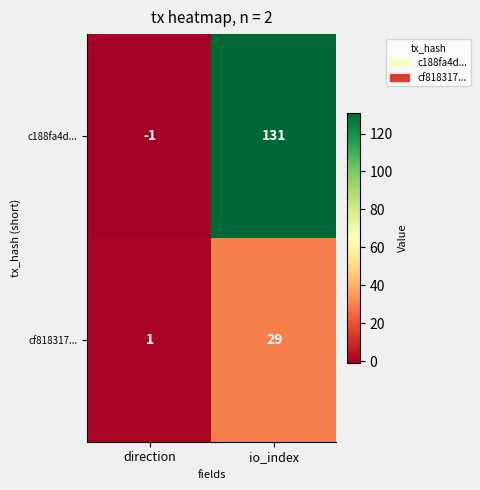

True or false: cf818317... has a value of 1 at direction.

True